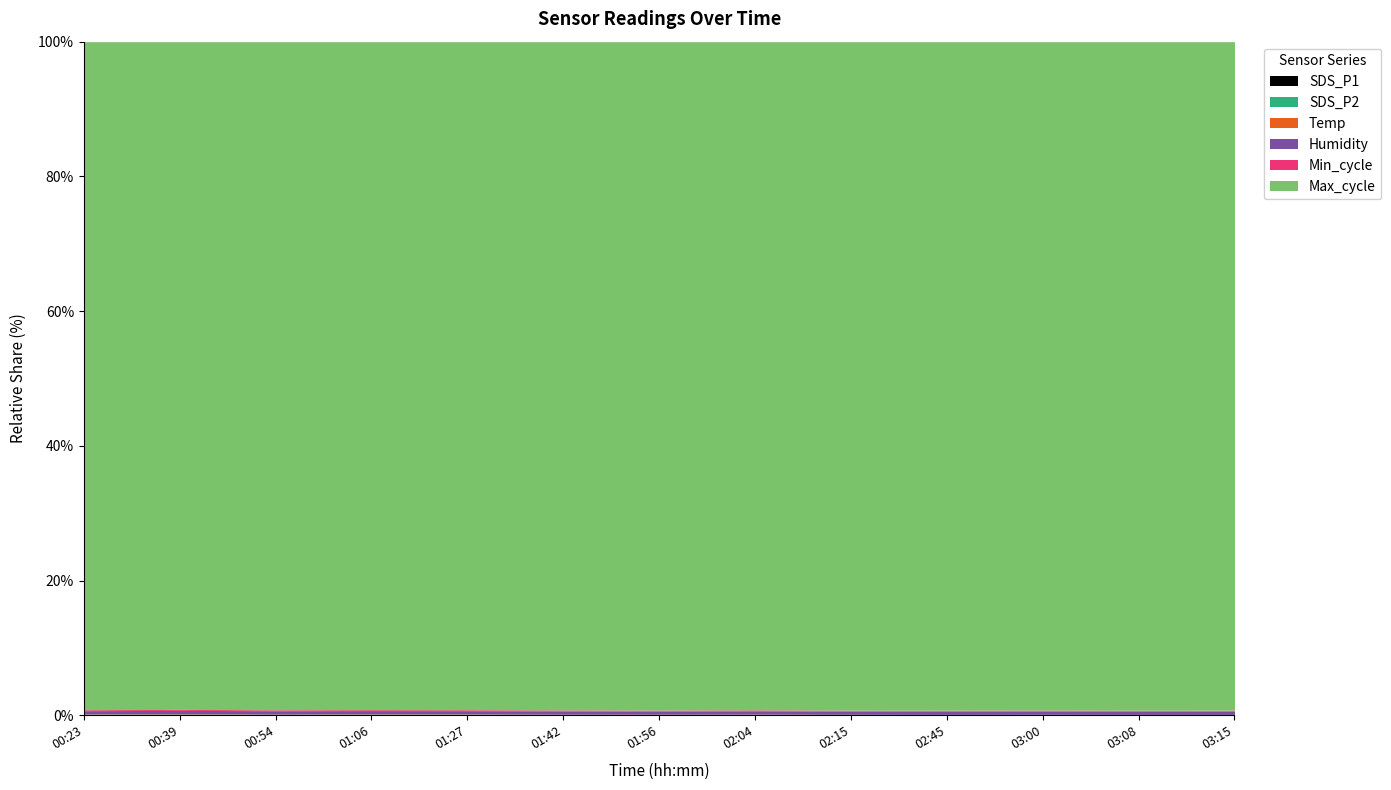

True or false: Max_cycle and Min_cycle intersect in this chart.

False